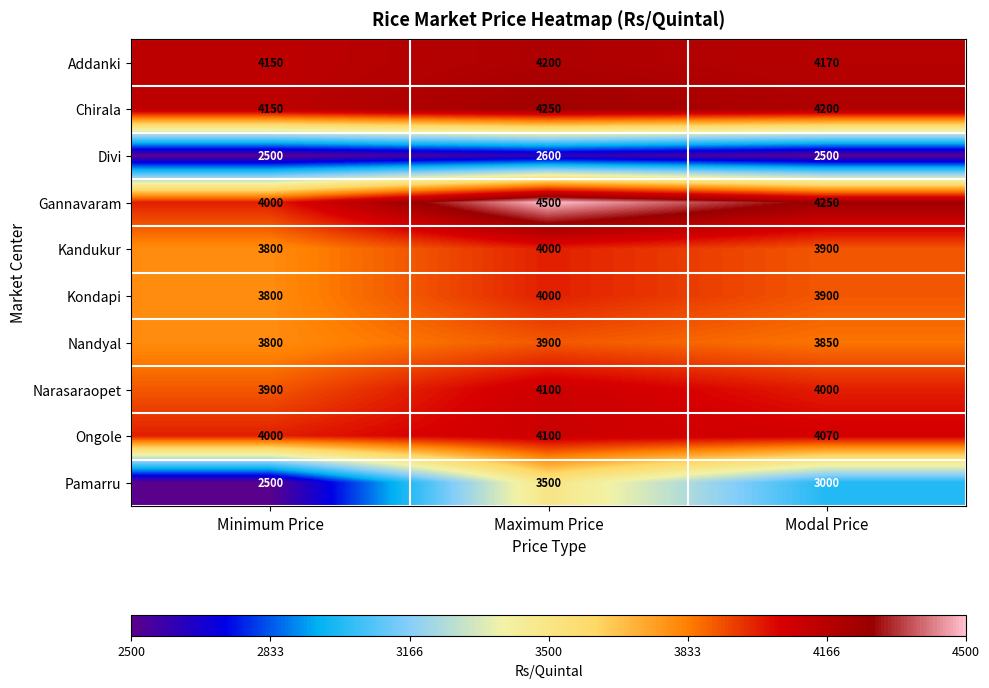

Where is Gannavaram nearest to the value 4250?

Modal Price